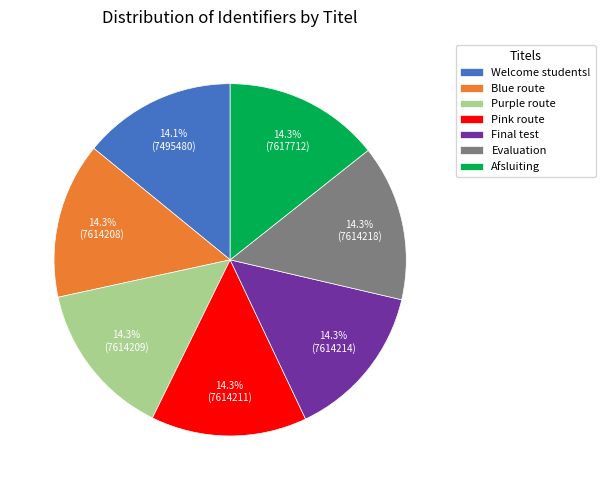

How much of the chart is everything except Pink route?

85.7%